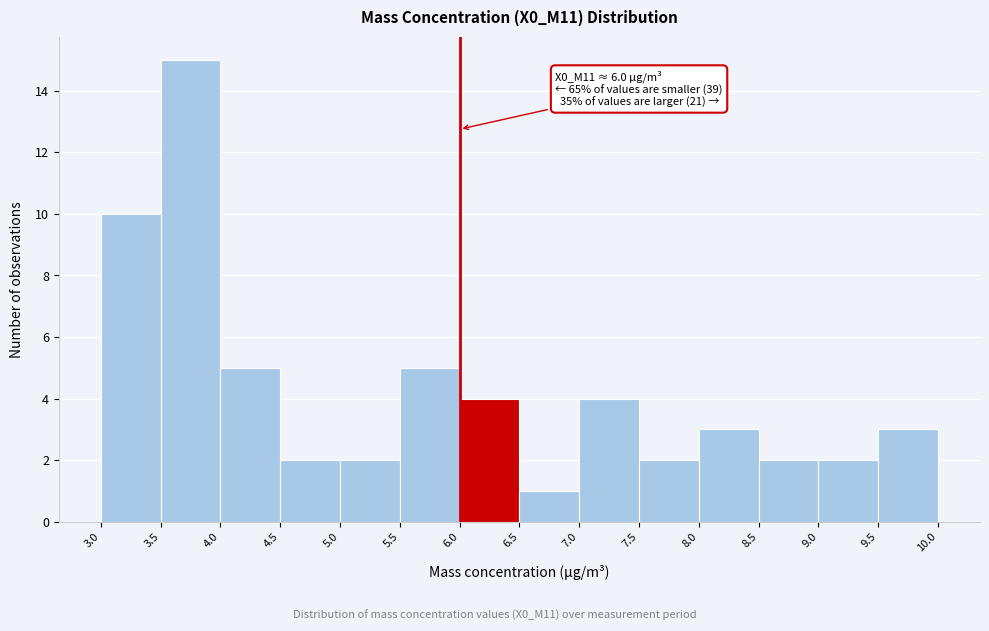

Which range on the x-axis has the tallest bar?

3.5 to 4.0